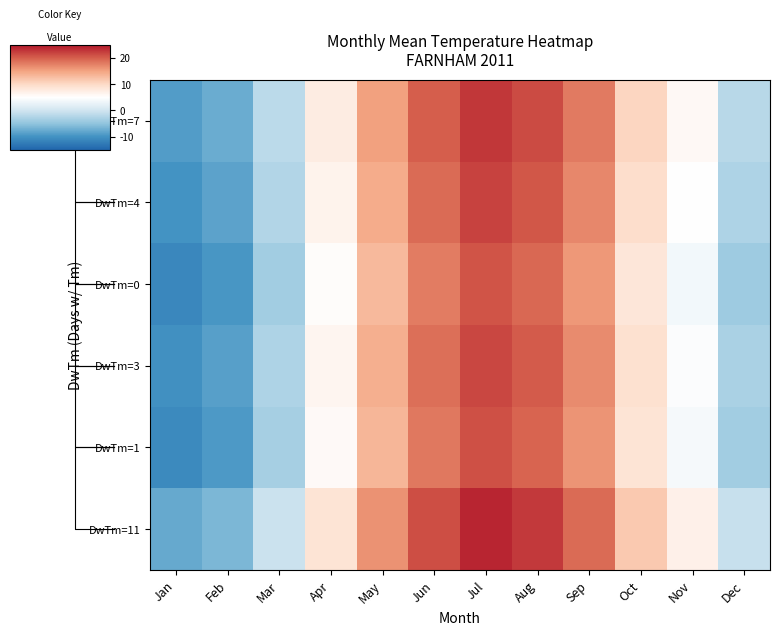

What is the difference between the second highest and minimum values in the DwTm=11 series?

30.4